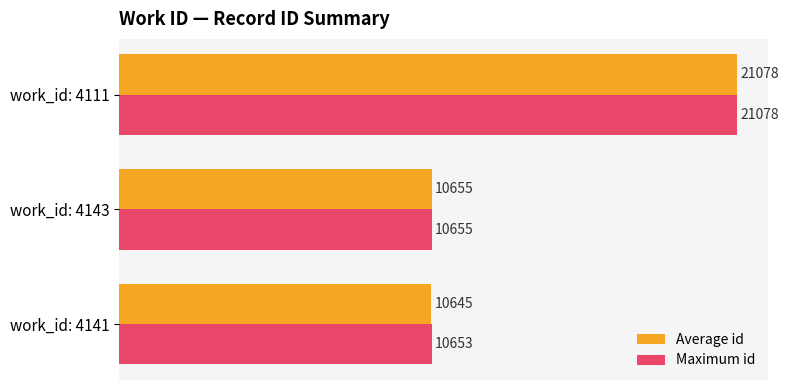

Is it true that Maximum id equals 3507 at work_id: 4141?

False